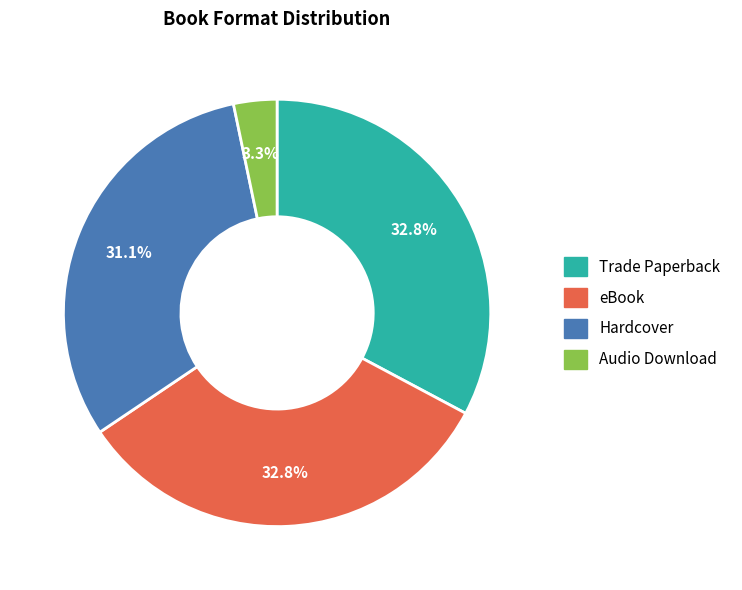

The eBook slice represents 33% of the pie. True or false?

True